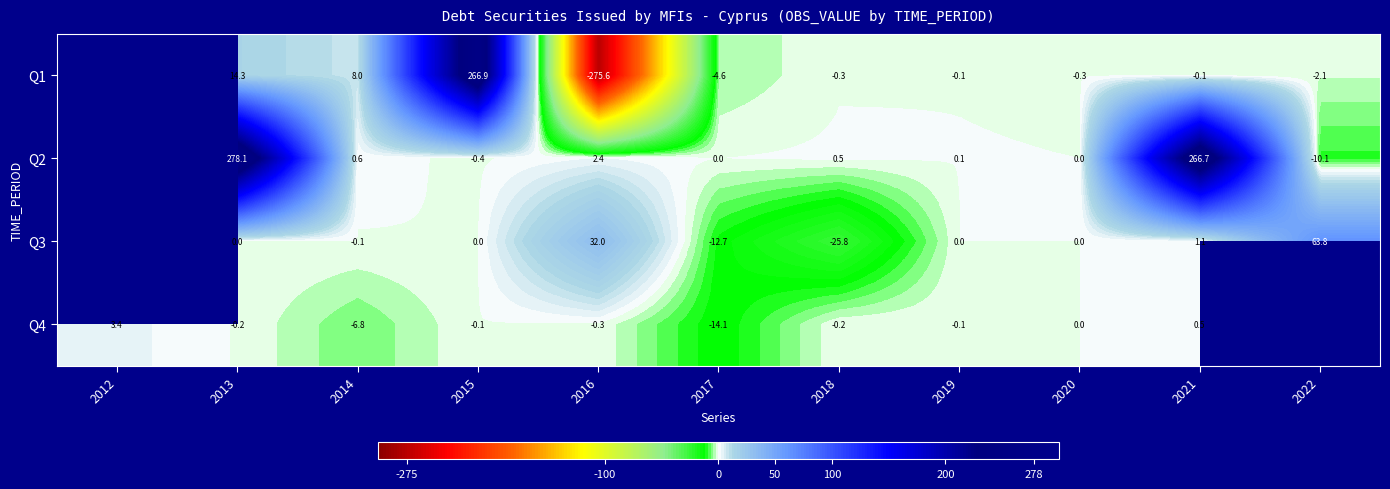

Is the value of Q4 at 2015 greater than the value of Q1 at 2013?

No